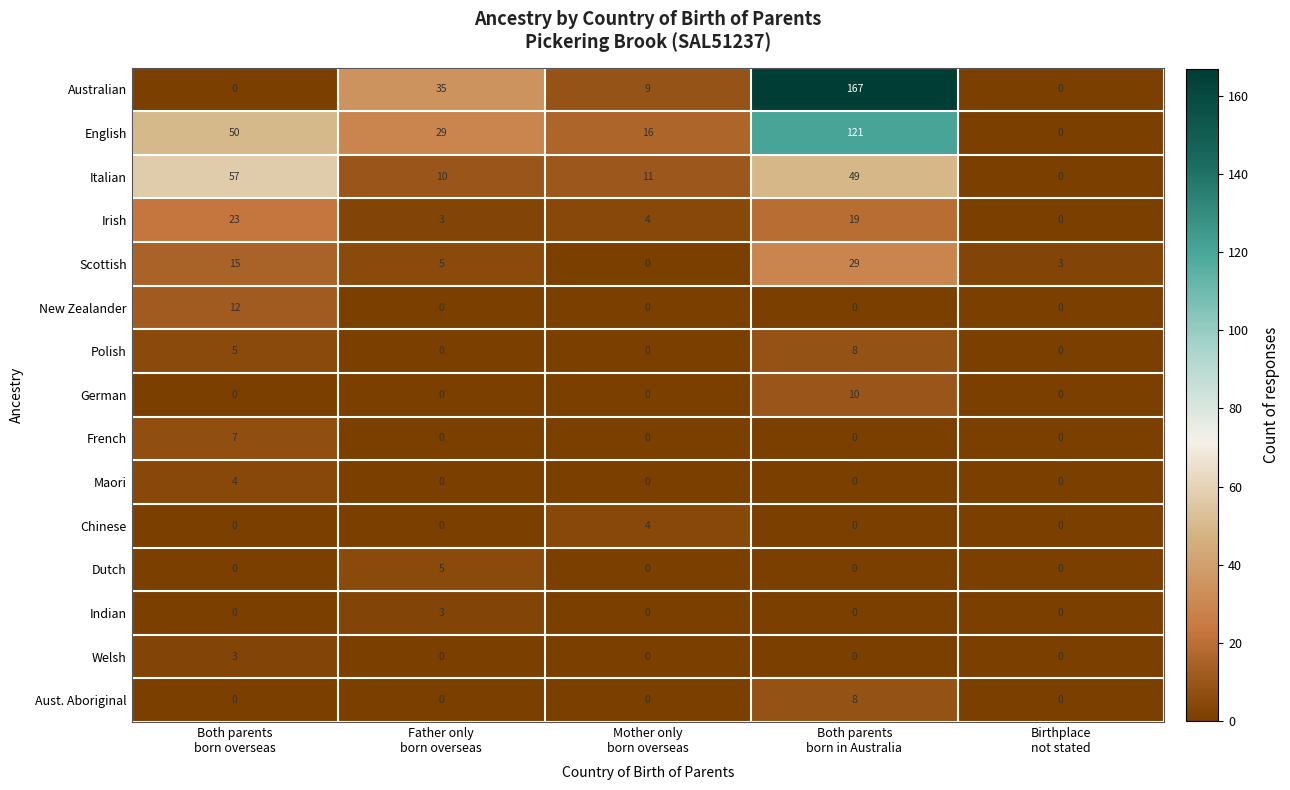

Which series has the widest spread of values?

Australian